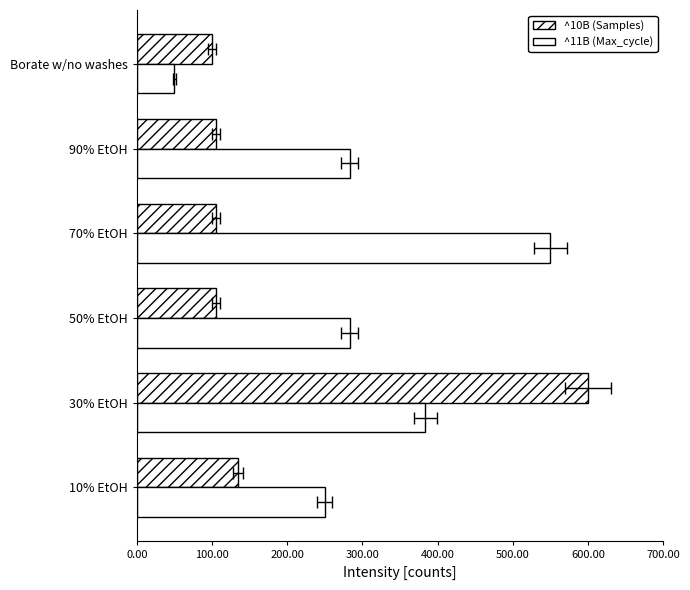

What is the value of the Samples bar at the 1st from the left?

134.6